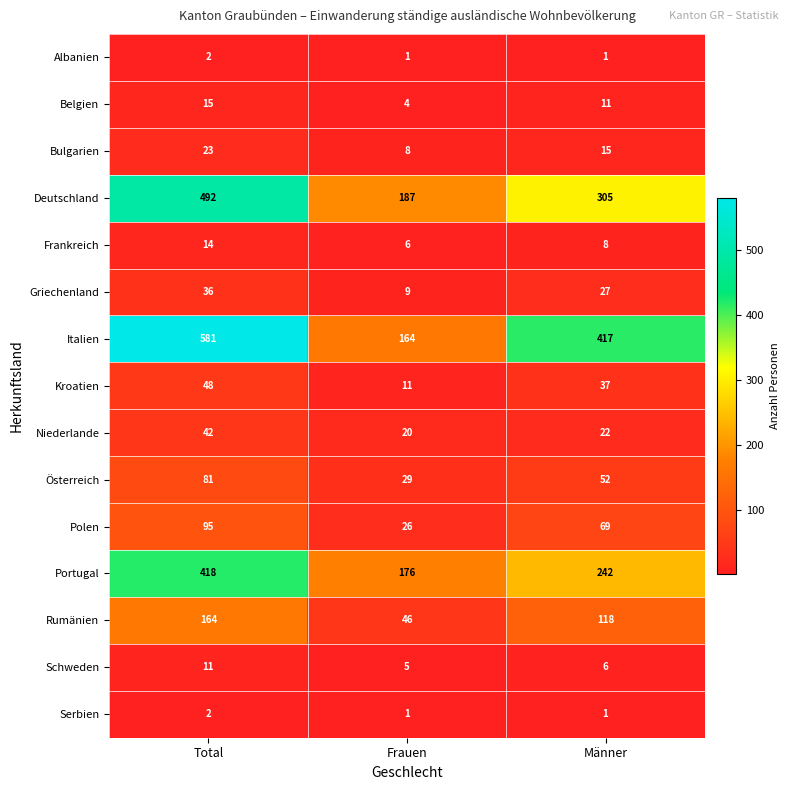

The Polen series shows 26 at Frauen. True or false?

True